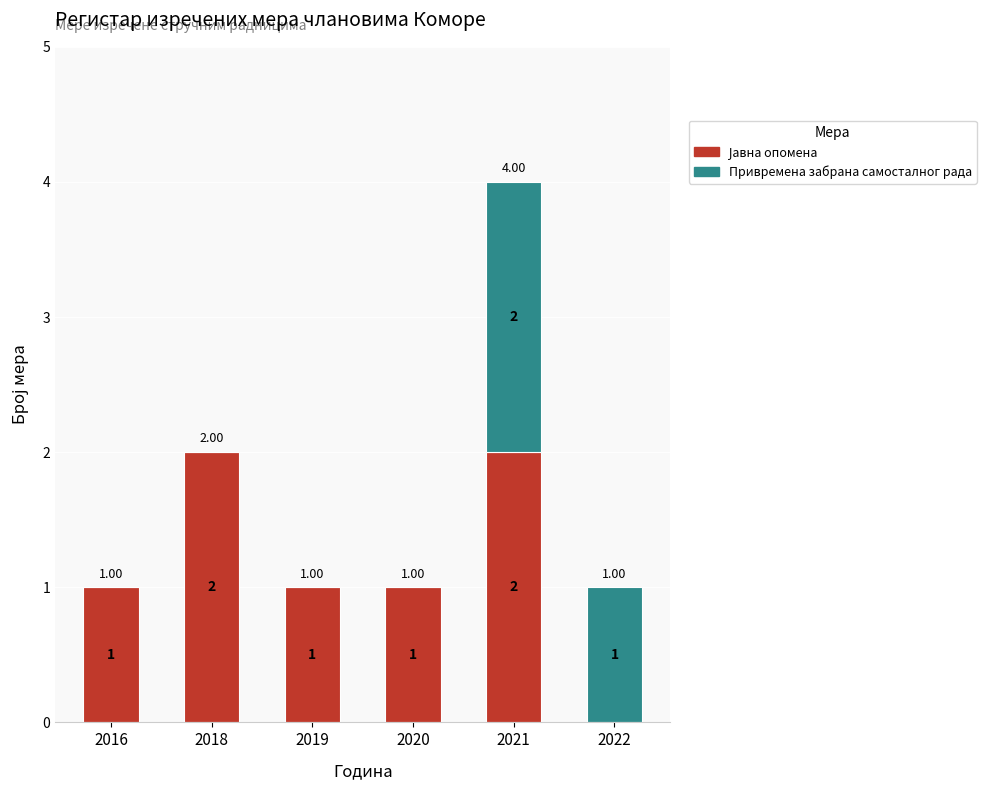

At which category is the sum across all series the highest?

2021